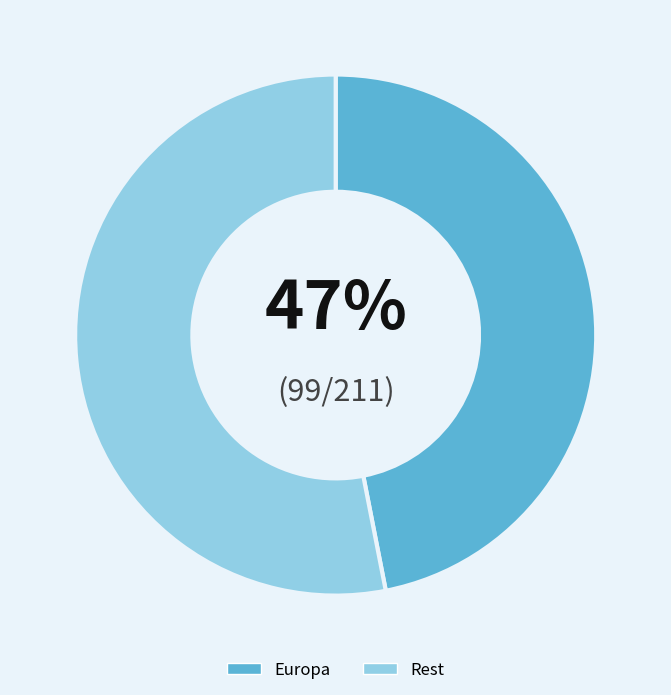

Is the sum of Rest and Europa greater than half?

Yes